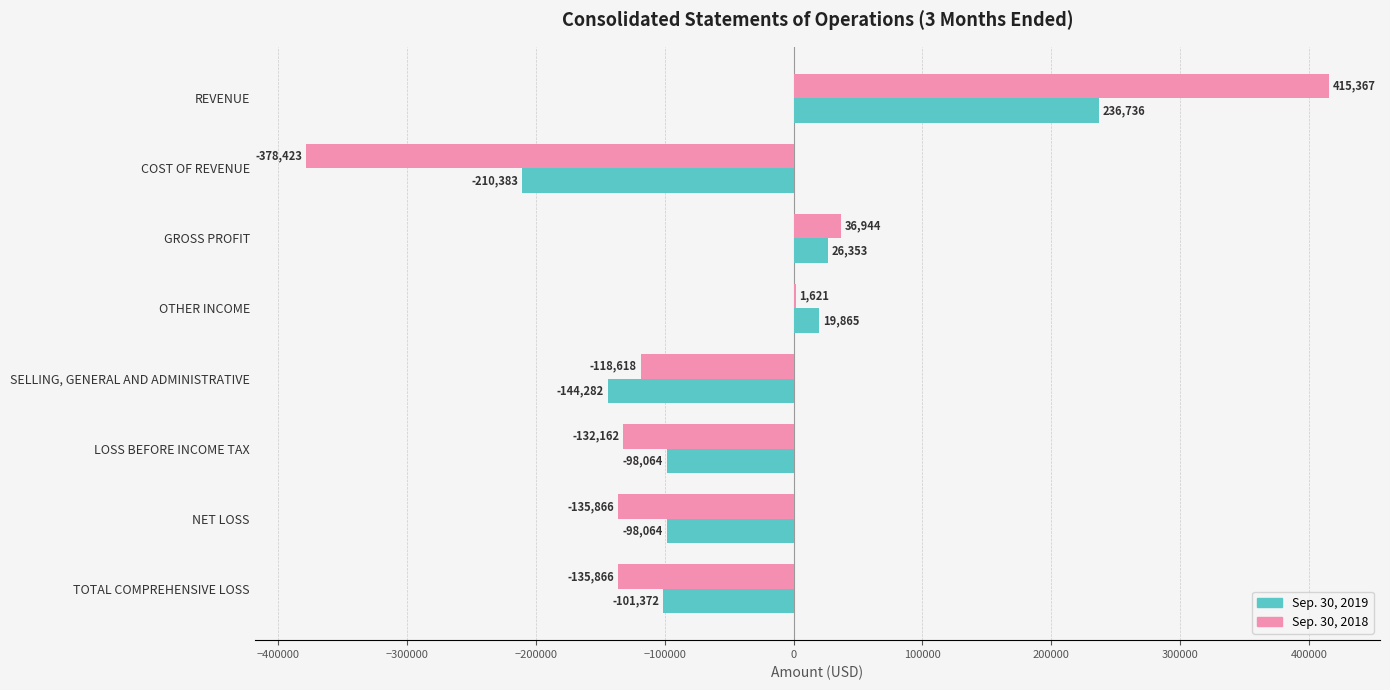

True or false: Sep. 30, 2018 has a value of -118618 at SELLING, GENERAL AND ADMINISTRATIVE.

True